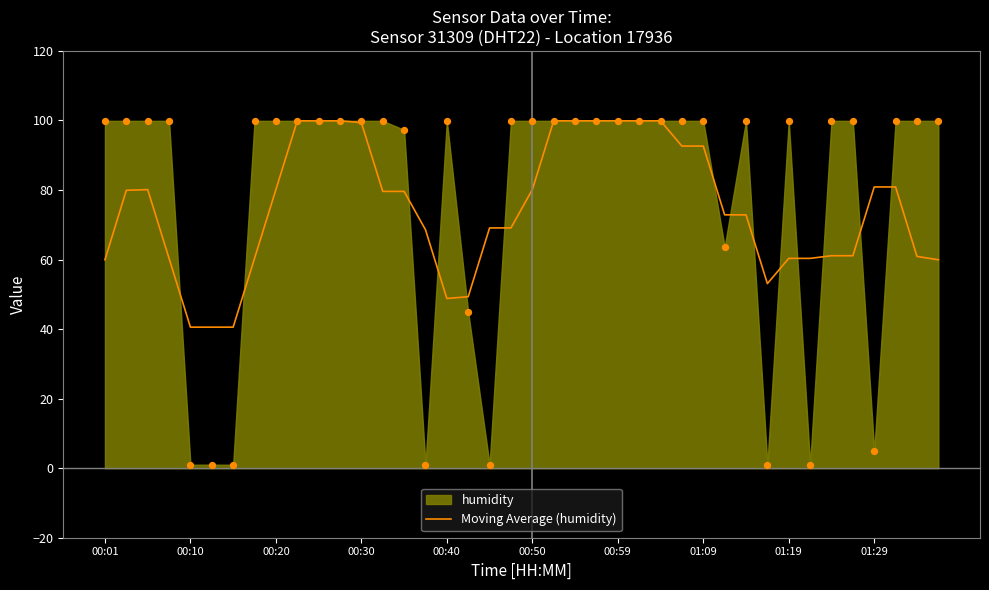

The Moving Average (humidity) series shows 130.0 at 00:30. True or false?

False